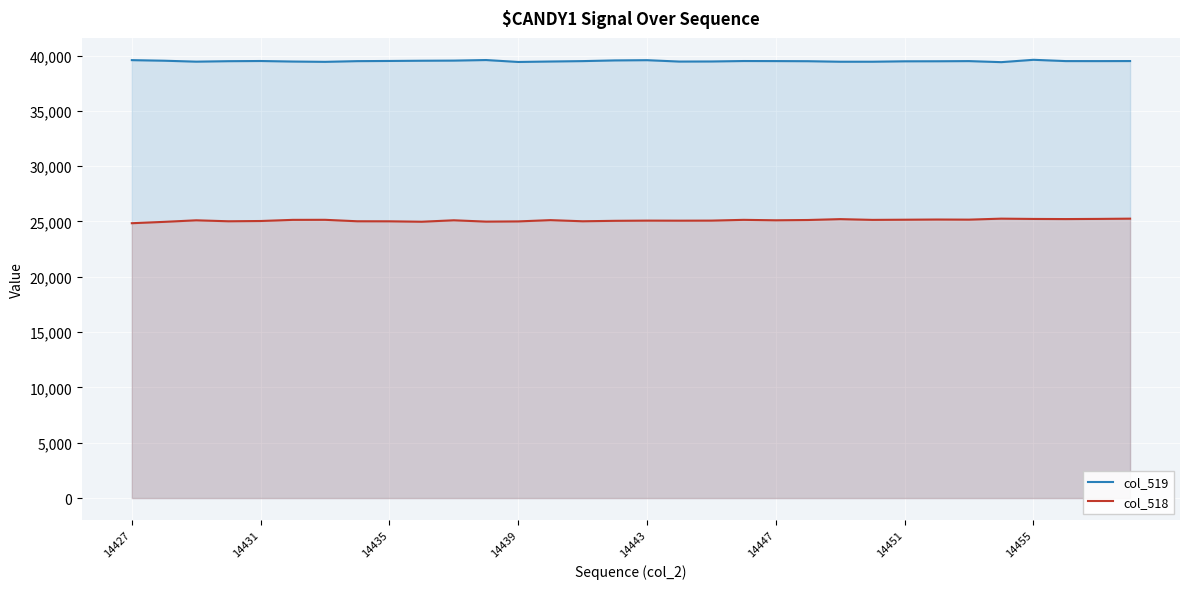

True or false: col_518 and col_519 intersect in this chart.

False